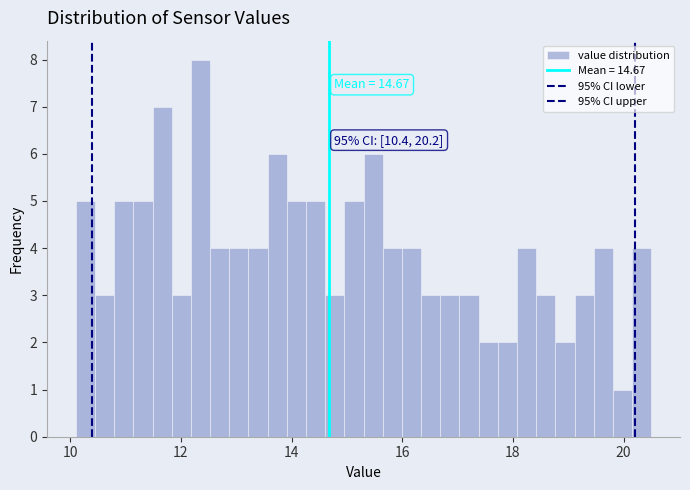

Read against the x-axis, roughly where is the centre of the tallest bar?

12.4